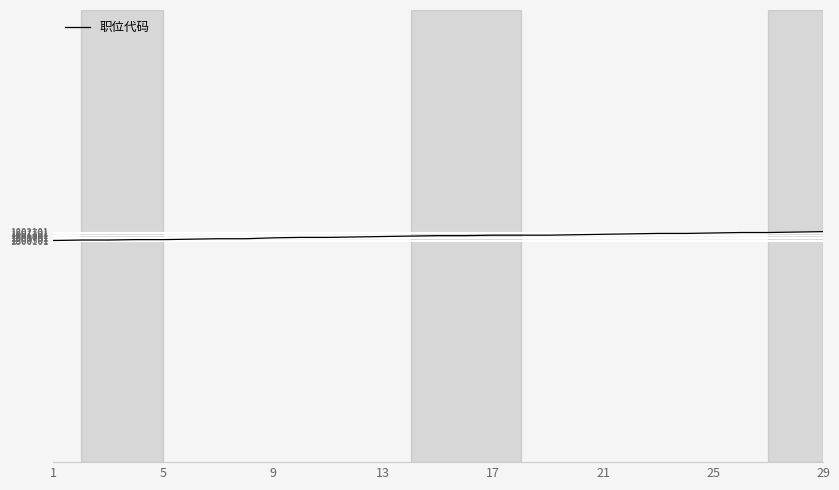

What is the smallest value displayed?

1800101